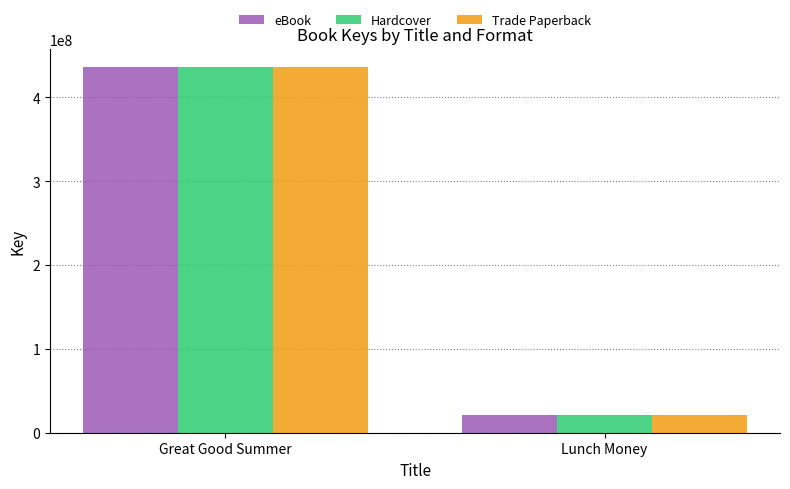

What is the sum of the eBook values at Great Good Summer and Lunch Money?

457403374